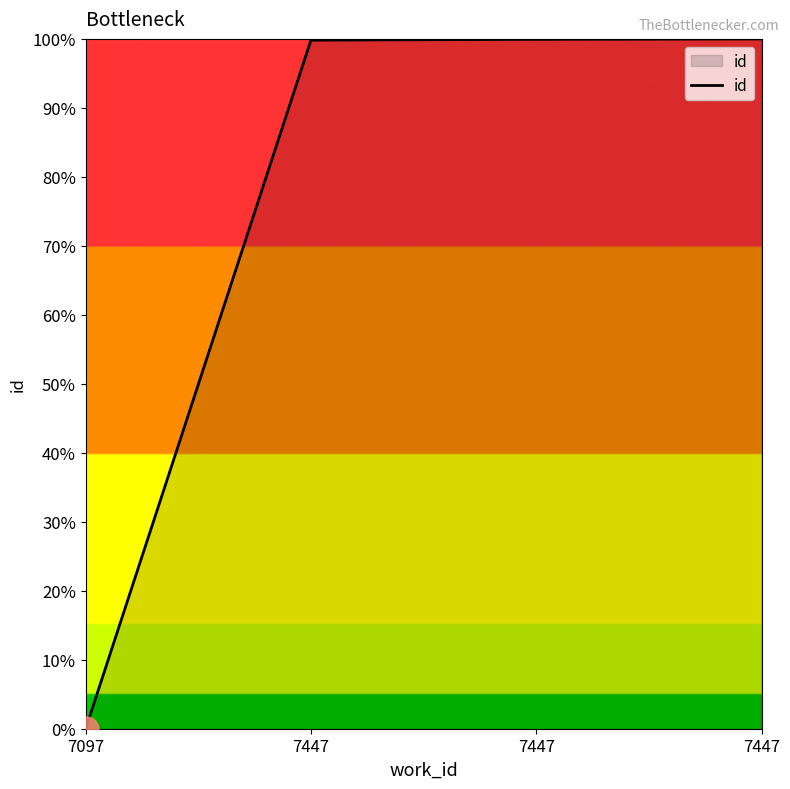

Which category has the lowest value across all series?

7097